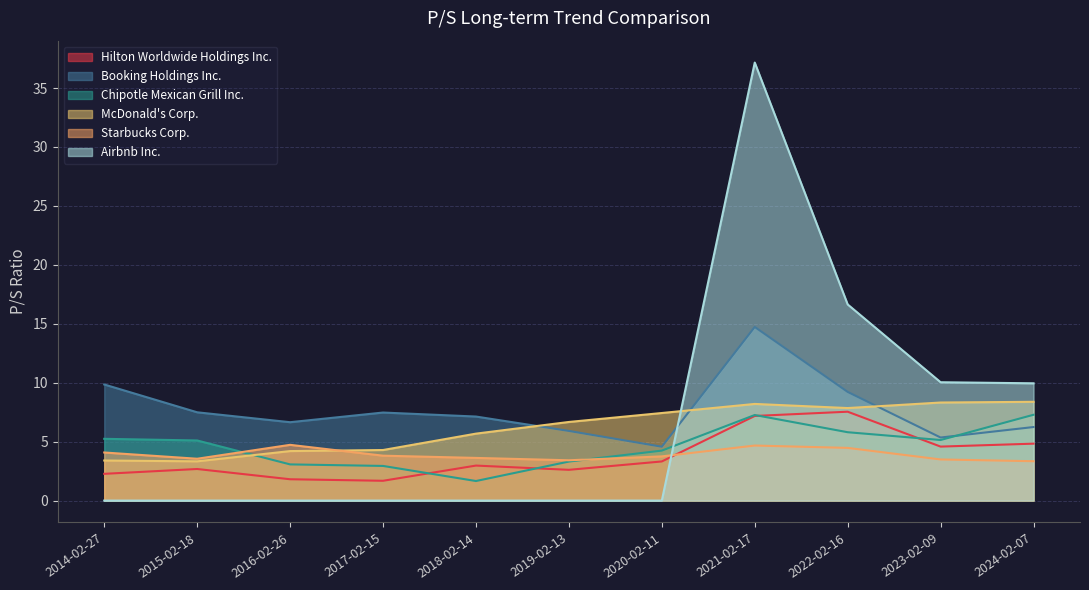

How many positive values does the Airbnb Inc. series have?

4